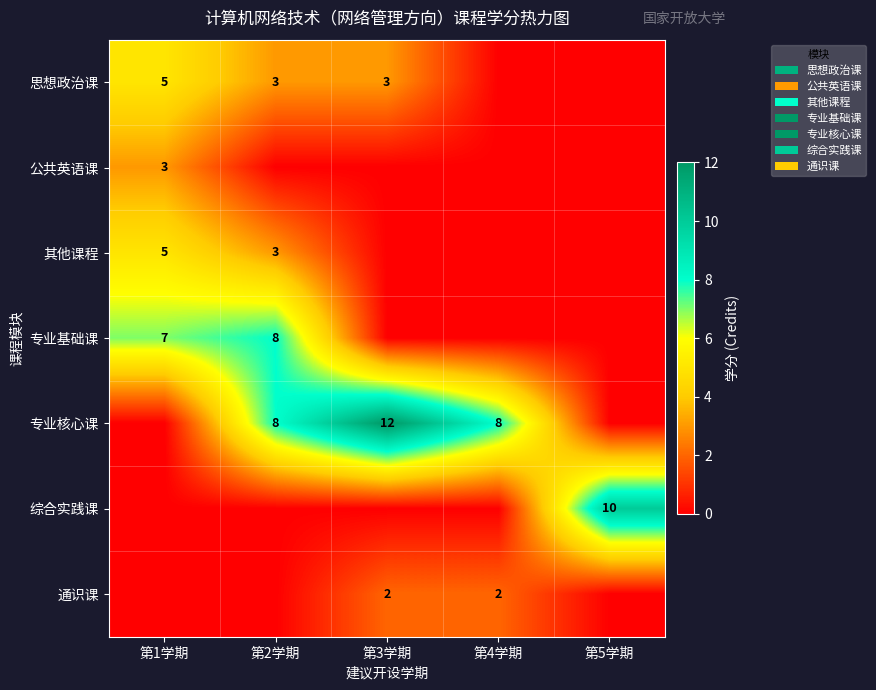

The 专业核心课 series shows 12 at 第3学期. True or false?

True